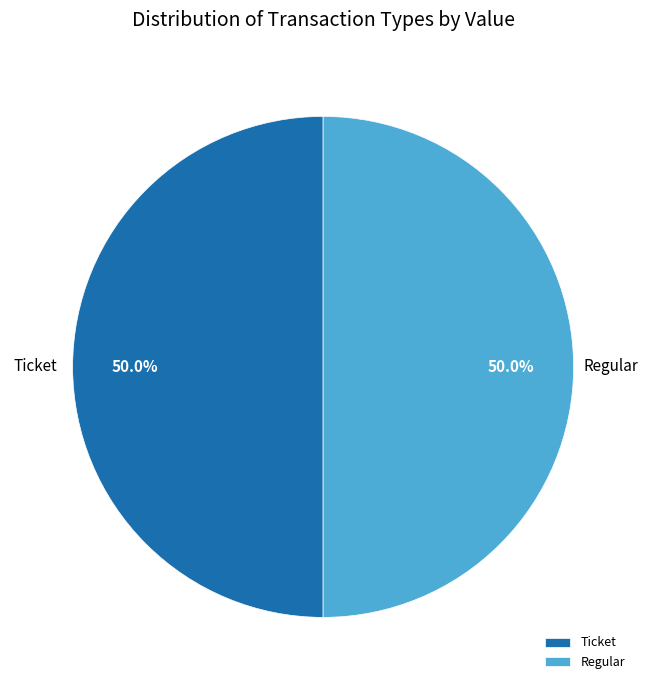

To the nearest percent, what is the combined percentage of Ticket and Regular?

100%